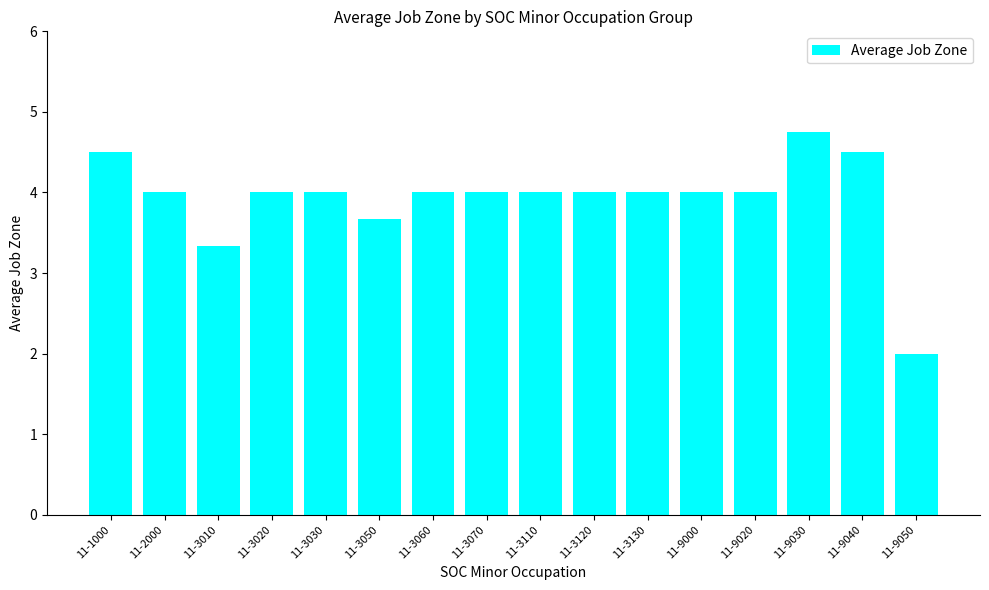

What is the sum of all values?

62.8